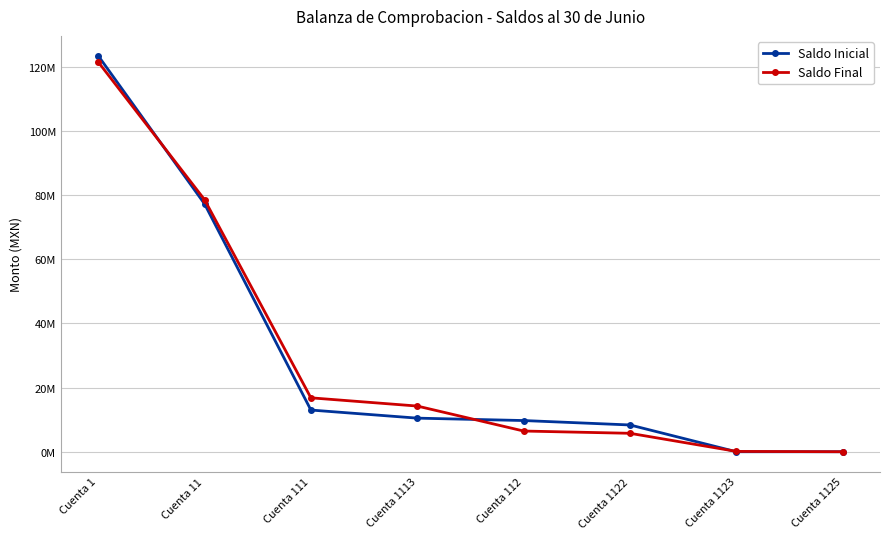

Does the chart have visible grid lines?

Yes